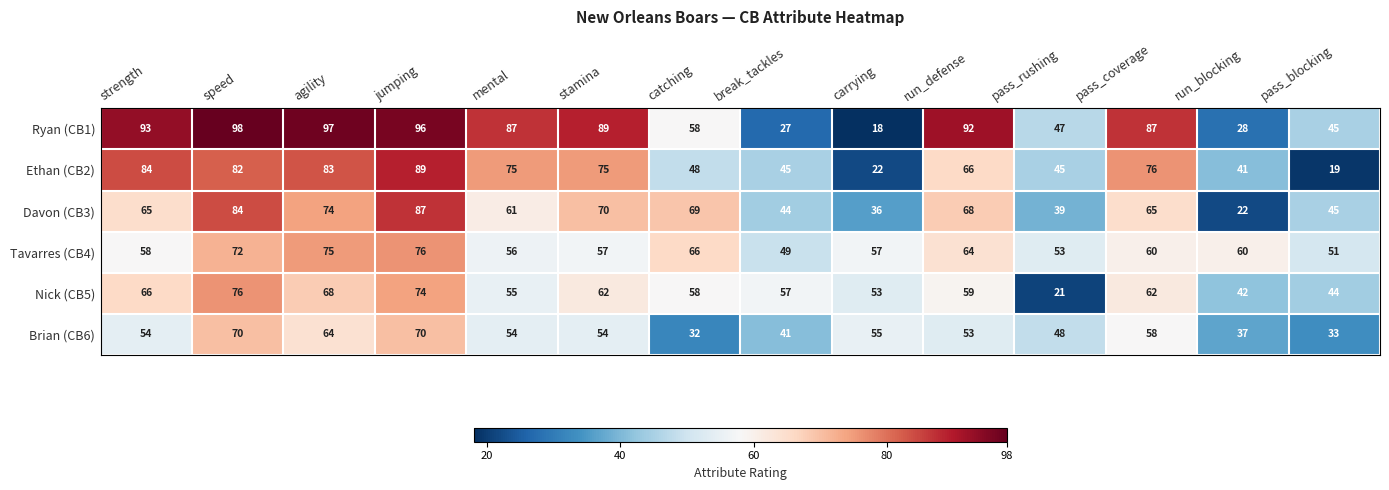

At strength, list the series in order from smallest to largest.

Brian (CB6), Tavarres (CB4), Davon (CB3), Nick (CB5), Ethan (CB2), Ryan (CB1)